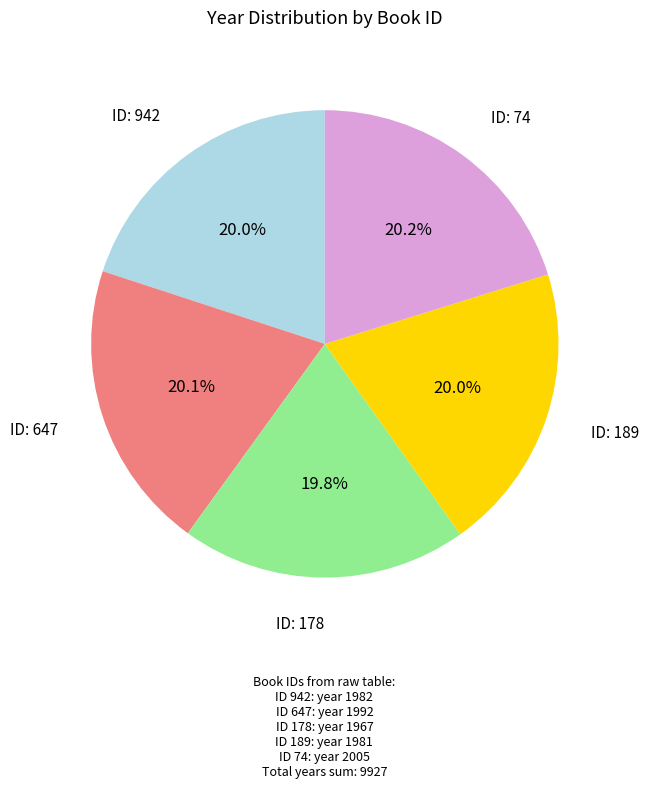

Is there a majority slice in this chart?

No